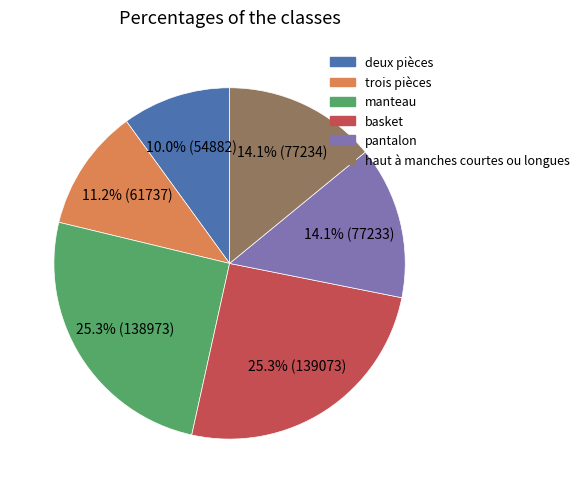

Is there a majority slice in this chart?

No